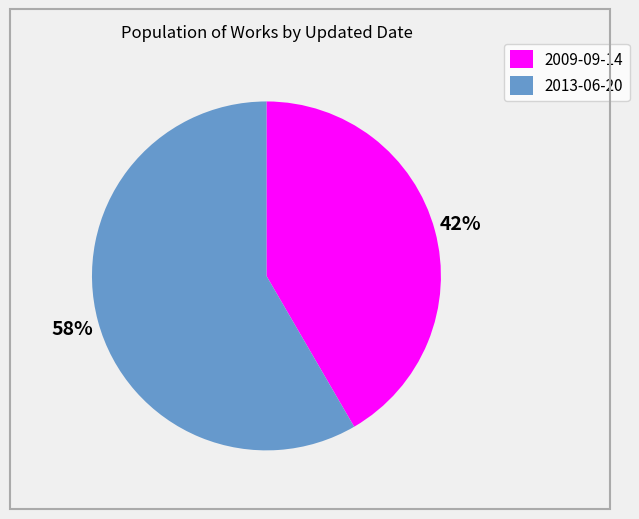

Is the sum of 2013-06-20 and 2009-09-14 greater than half?

Yes